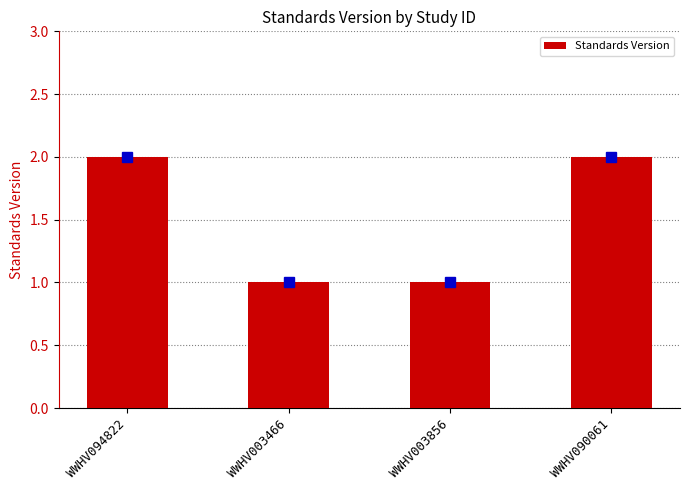

What is the sum of the values at WWHV003466 and WWHV090061?

3